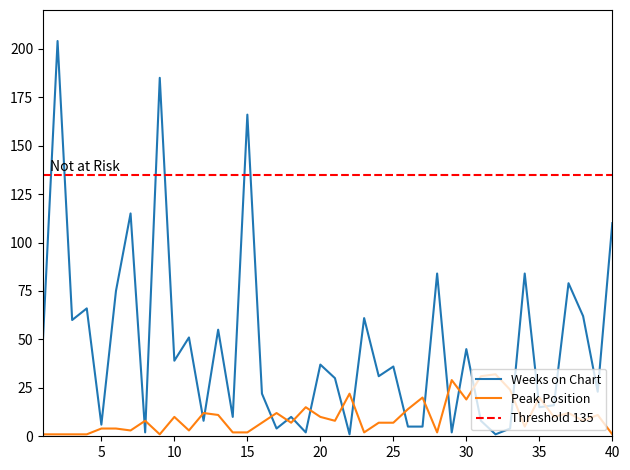

What is the value of the Peak Position point at the 12th from the left?

12